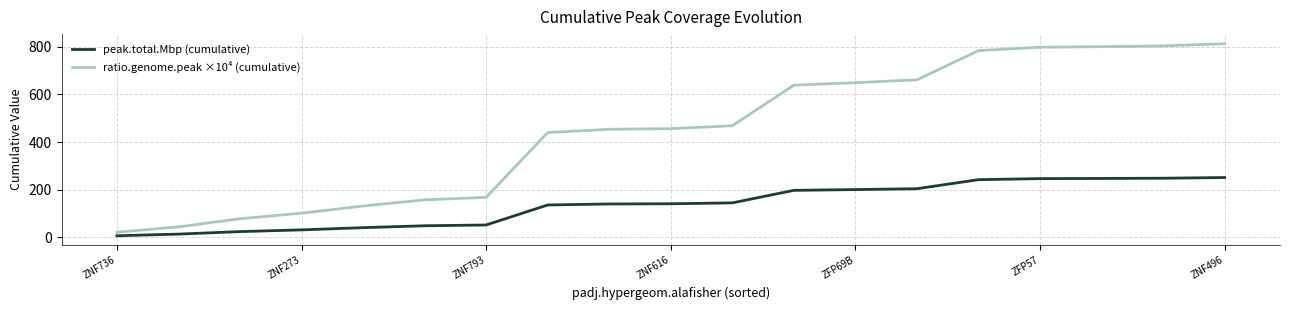

Which series has the widest spread of values?

ratio.genome.peak ×10⁴ (cumulative)